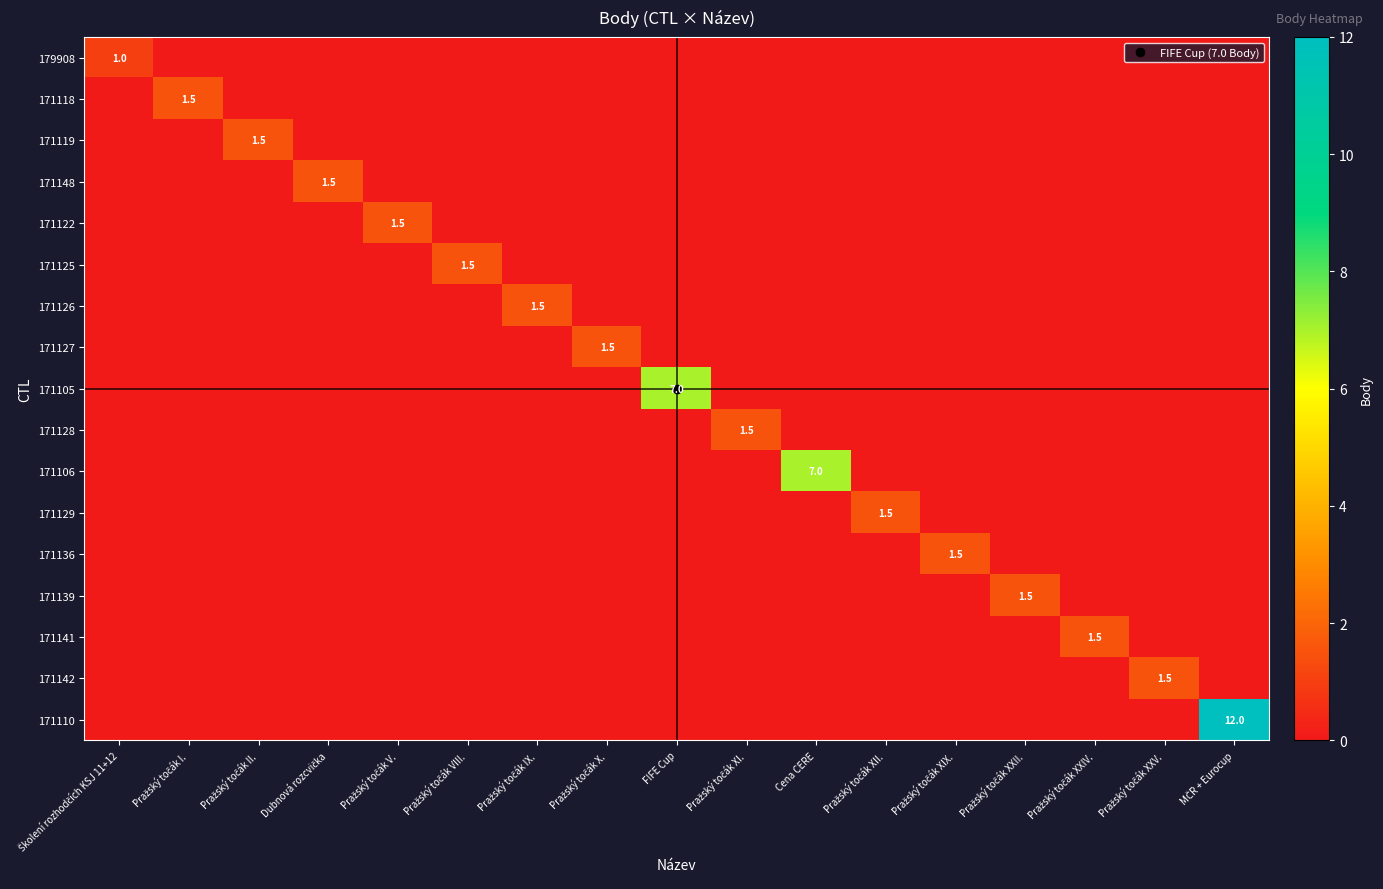

At Pražský točák XXV., list the series in order from largest to smallest.

171142, 179908, 171118, 171119, 171148, 171122, 171125, 171126, 171127, 171105, 171128, 171106, 171129, 171136, 171139, 171141, 171110